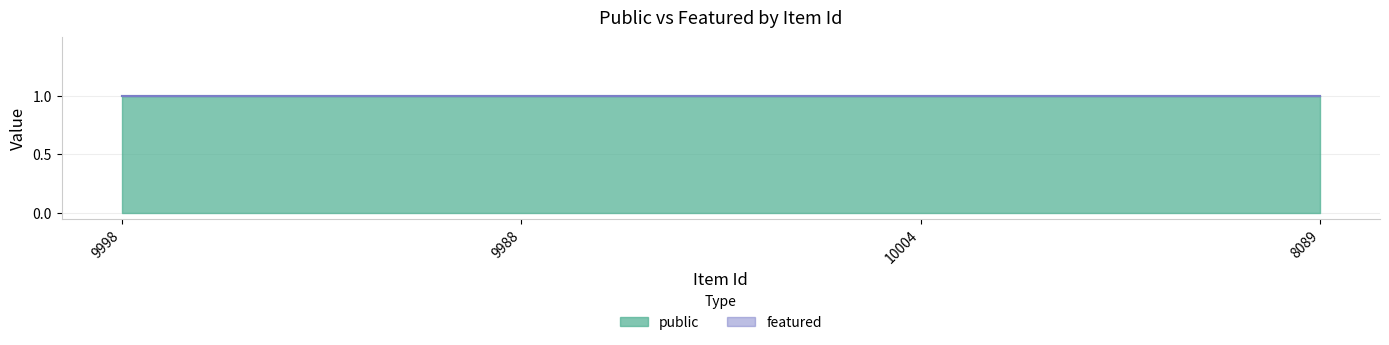

Is the value of featured at 9988 greater than the value of public at 10004?

No